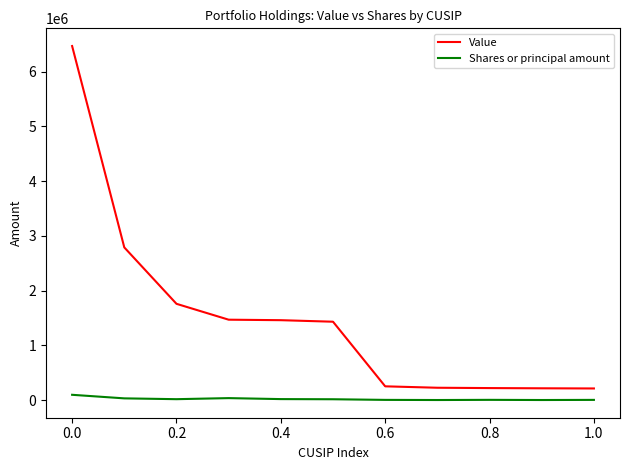

True or false: Shares or principal amount and Value intersect in this chart.

False